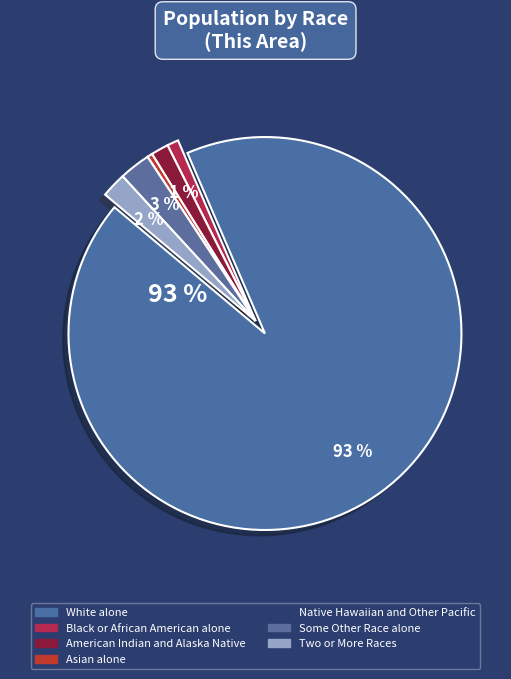

Does any single category account for the majority?

Yes